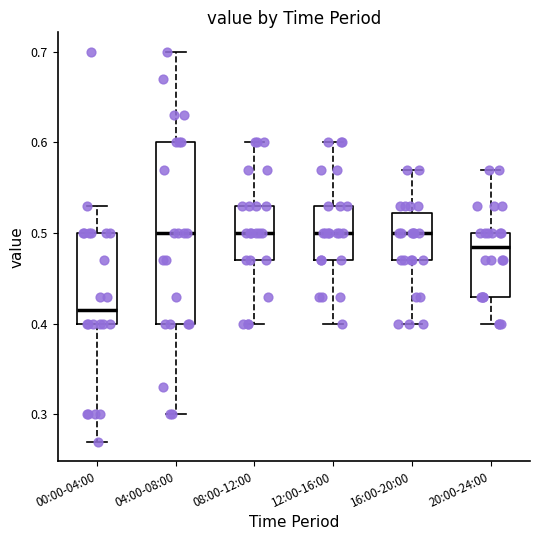

Reading left to right, read every box against the y-axis: the position of its median line, the range the box covers, and the ends of its whiskers. The values are not printed on the chart, so give them approximately, as read against the axis.

00:00-04:00: median 0.42, box 0.40 to 0.50, whiskers 0.27 to 0.53
04:00-08:00: median 0.50, box 0.40 to 0.60, whiskers 0.30 to 0.70
08:00-12:00: median 0.50, box 0.47 to 0.53, whiskers 0.40 to 0.60
12:00-16:00: median 0.50, box 0.47 to 0.53, whiskers 0.40 to 0.60
16:00-20:00: median 0.50, box 0.47 to 0.52, whiskers 0.40 to 0.57
20:00-24:00: median 0.49, box 0.43 to 0.50, whiskers 0.40 to 0.57